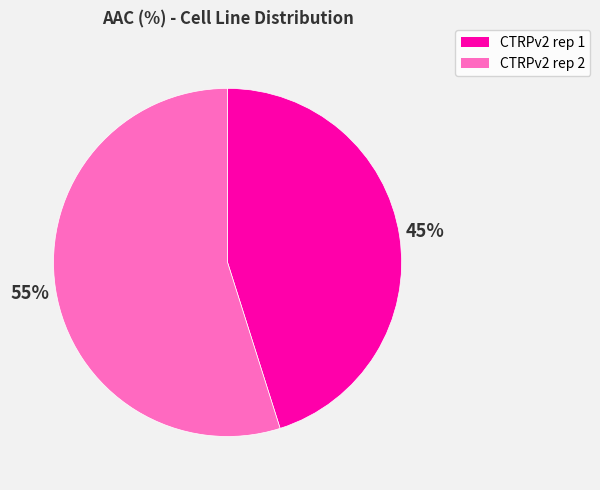

Which category has the biggest portion of the pie?

CTRPv2 rep 2